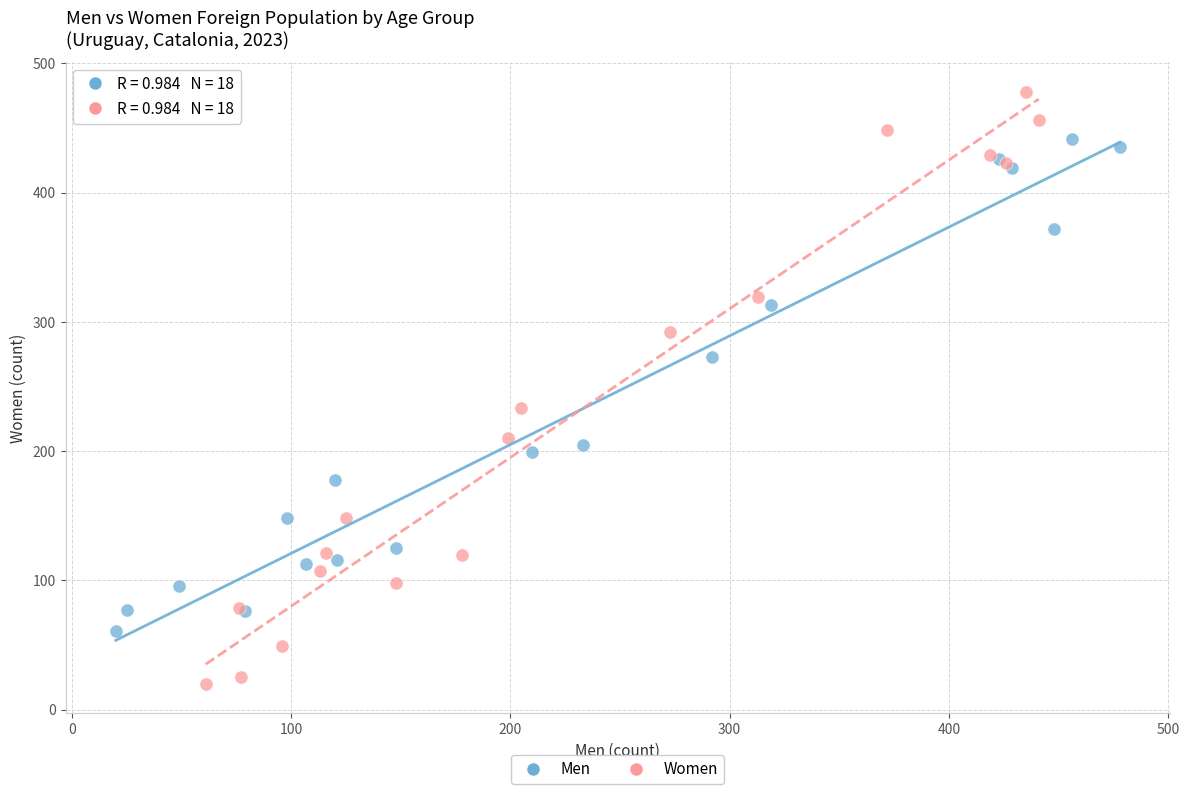

Which series reaches the maximum Y coordinate?

Women